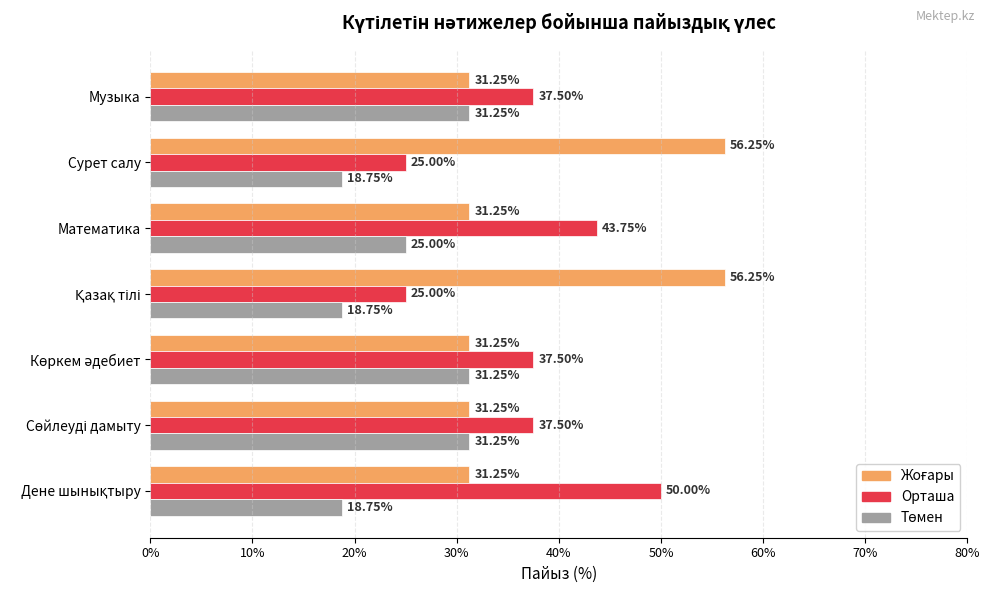

What is the difference between the second highest and minimum values in the Орташа series?

18.8